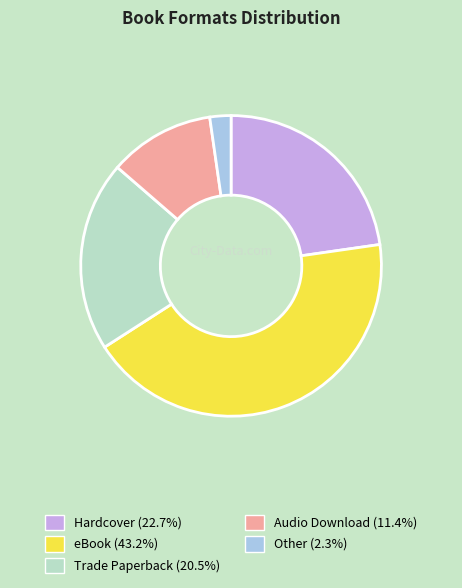

Is it true that Other is 2% of the pie?

True